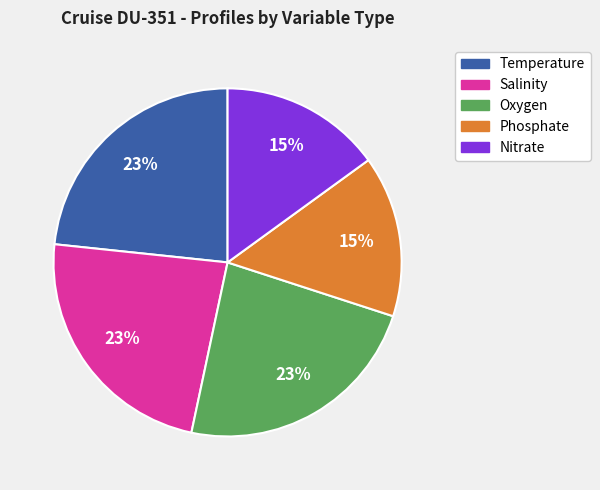

How many segments does this pie chart have?

5